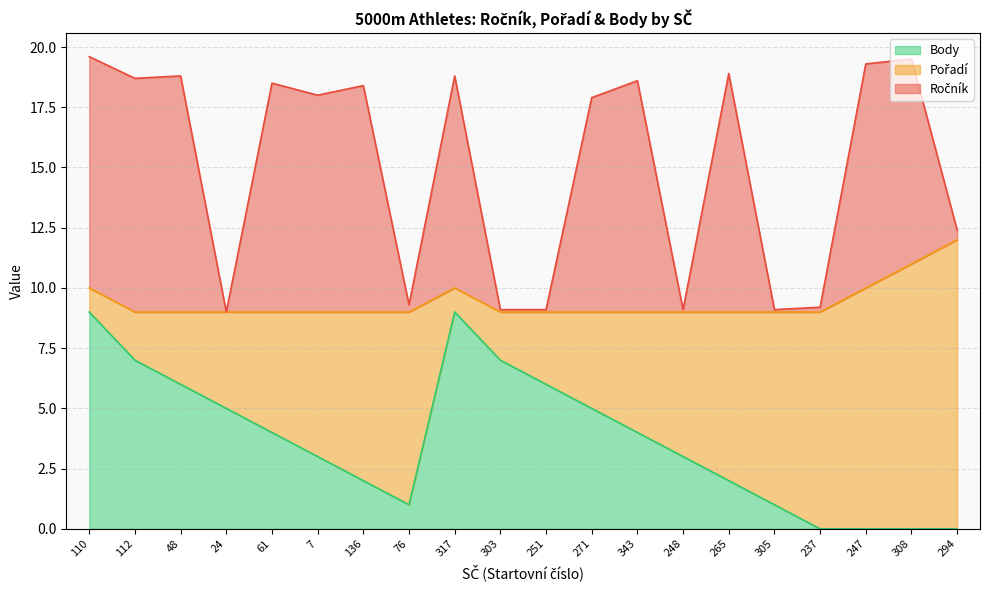

Which has a higher value, 265 or 237?

265